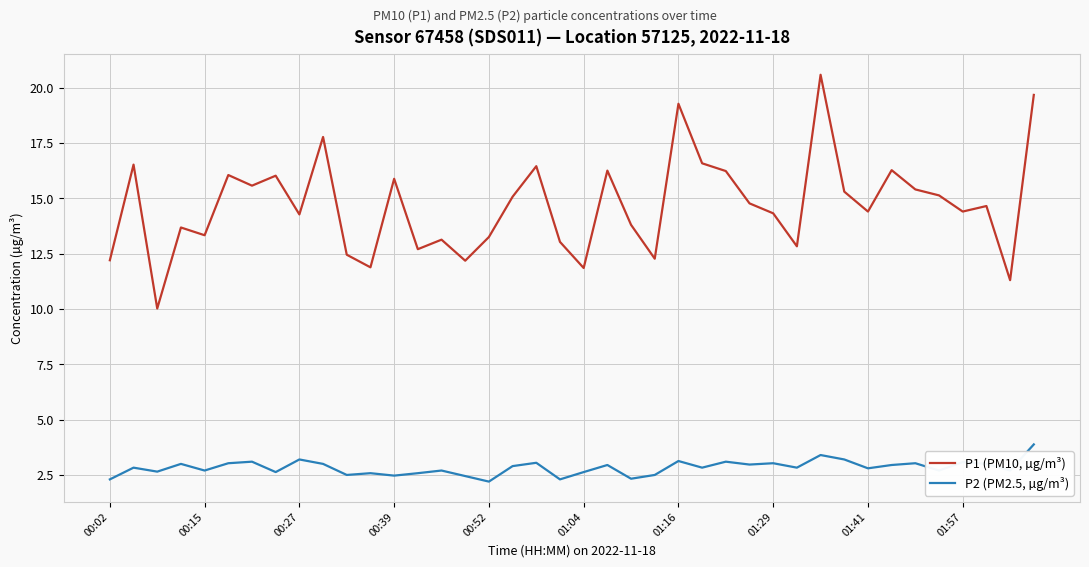

Count the number of data series in this chart.

2